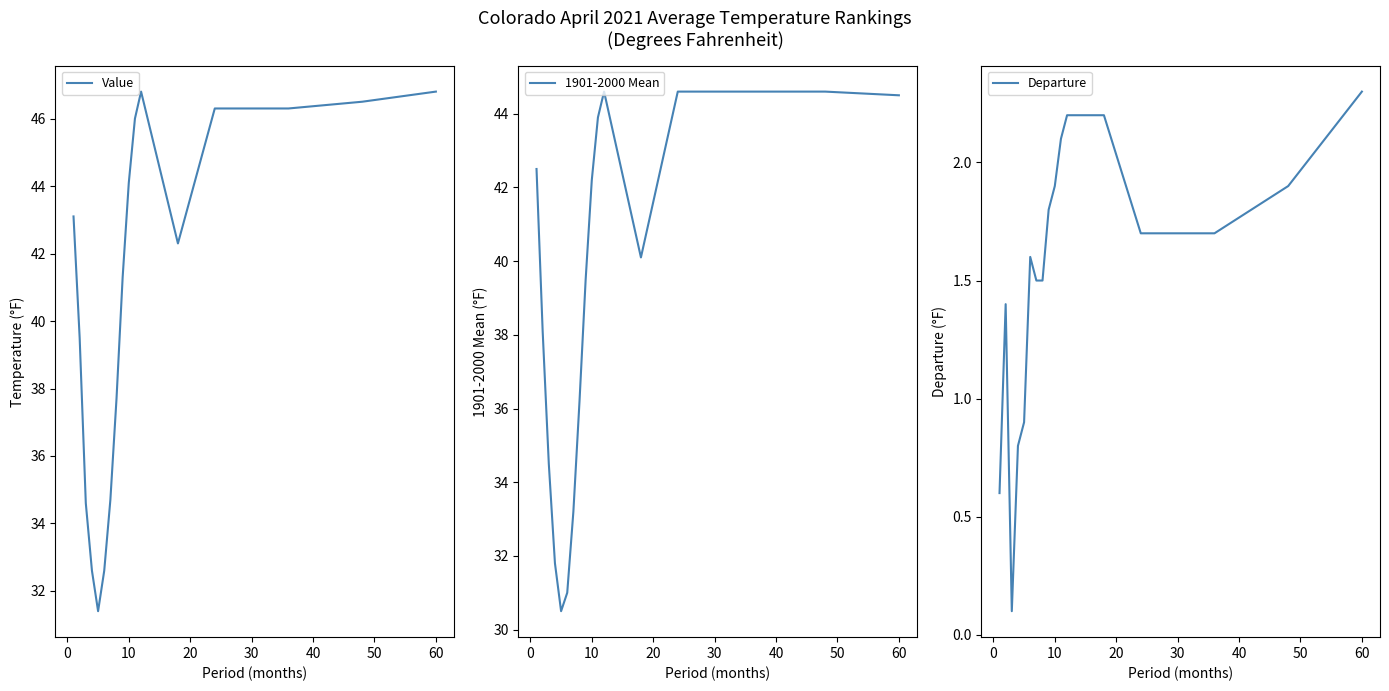

Which category has the highest value in the Departure series?

60